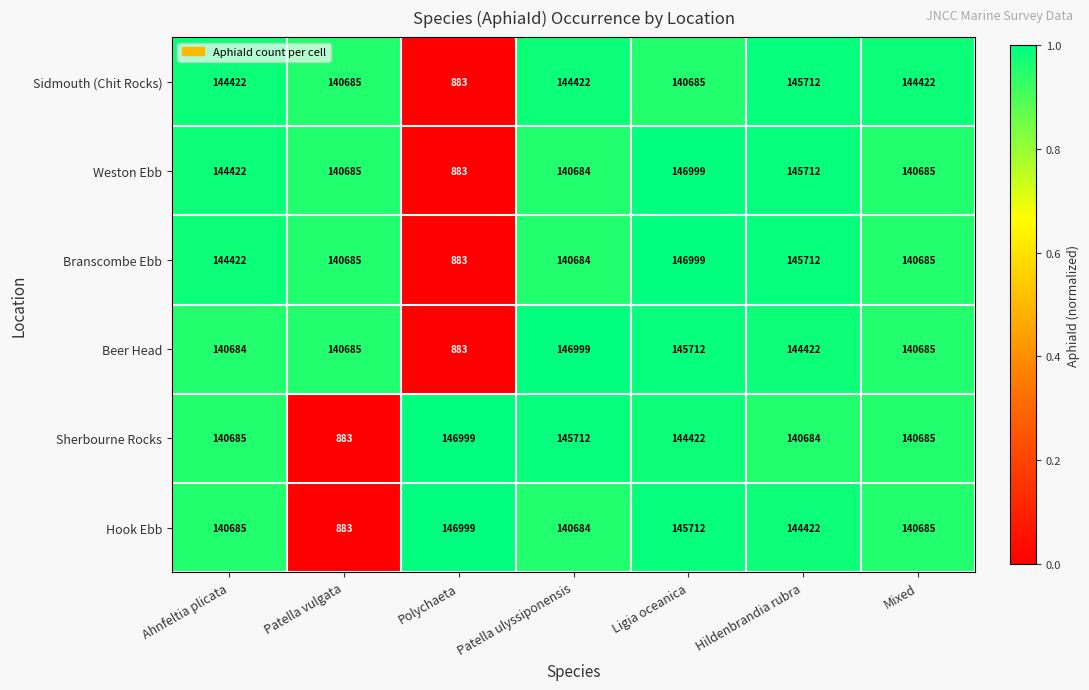

Is it true that Weston Ebb equals 145712 at Hildenbrandia rubra?

True